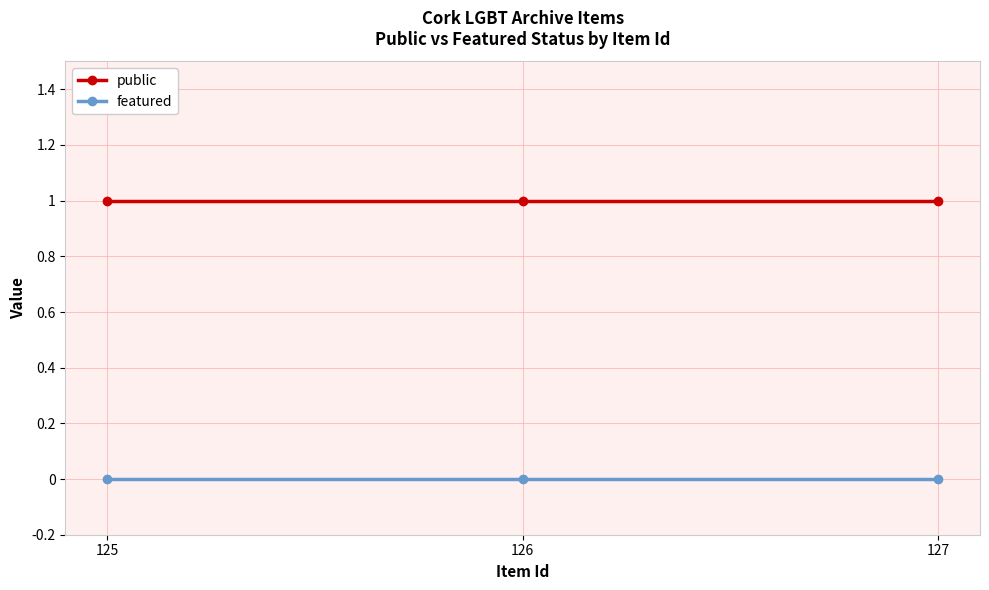

Rank the series at 125 from lowest to highest value.

featured, public